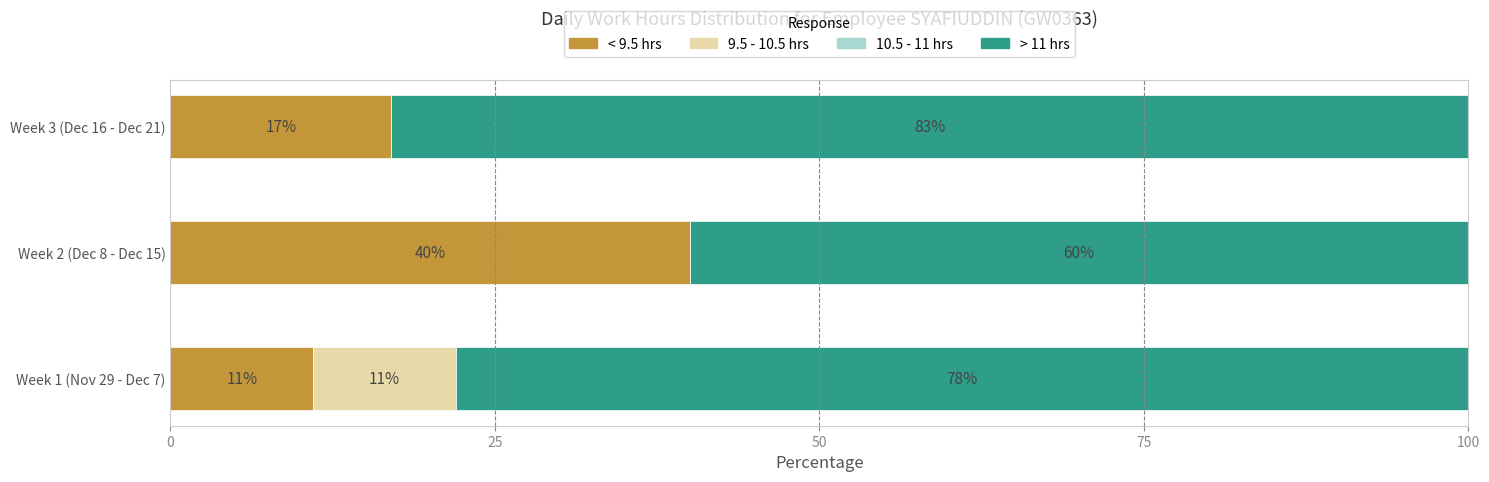

The value of < 9.5 hrs at Week 1 (Nov 29 - Dec 7) is 15. True or false?

False